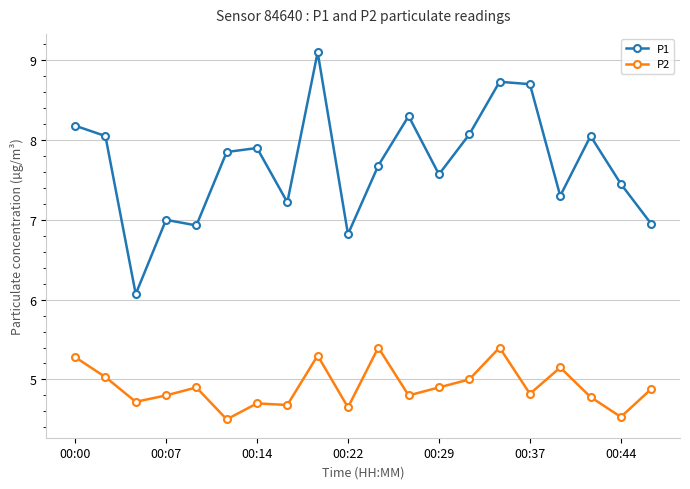

How many lines are shown in the chart?

2